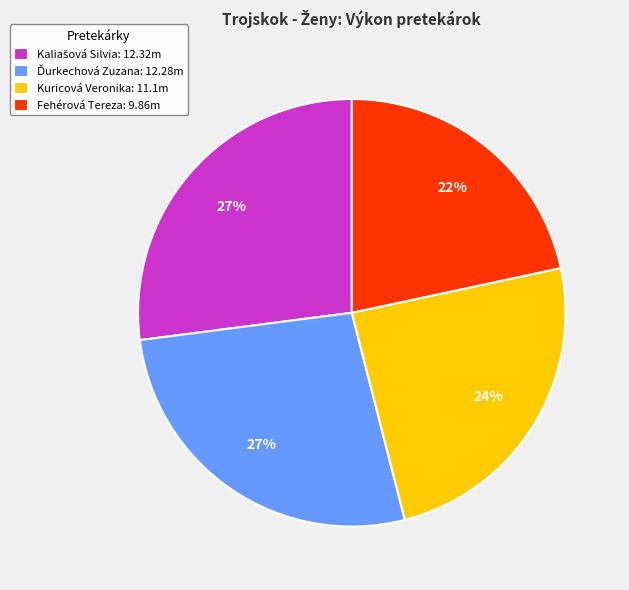

Which slice is the smallest?

Fehérová Tereza